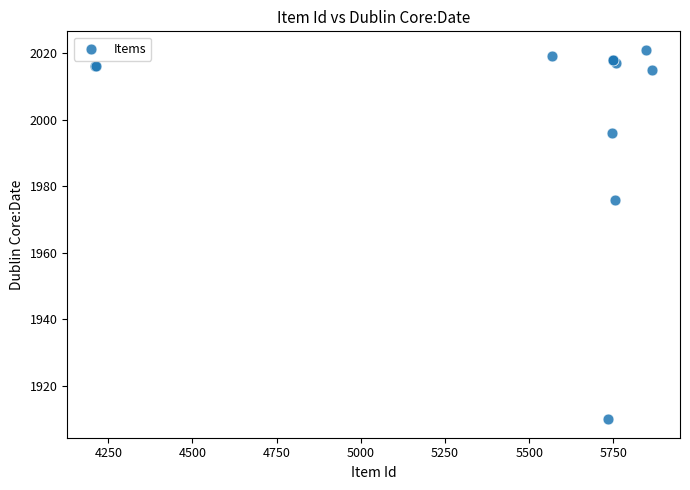

What Y value in the scatter plot is closest to 1965?

1976